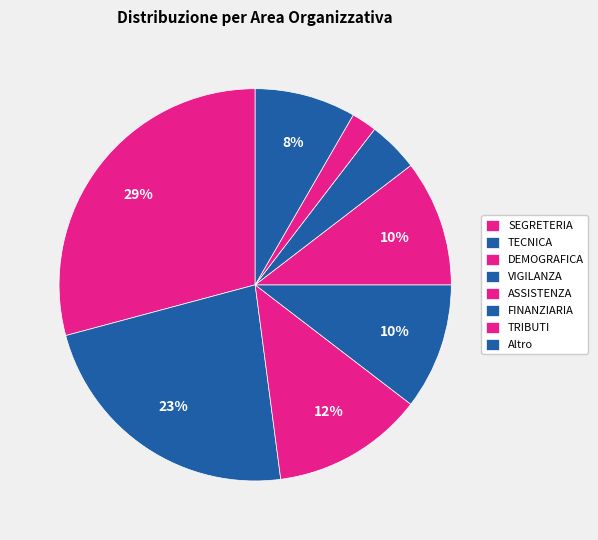

Approximately how many times larger is the value at ASSISTENZA compared to TECNICA?

1.3